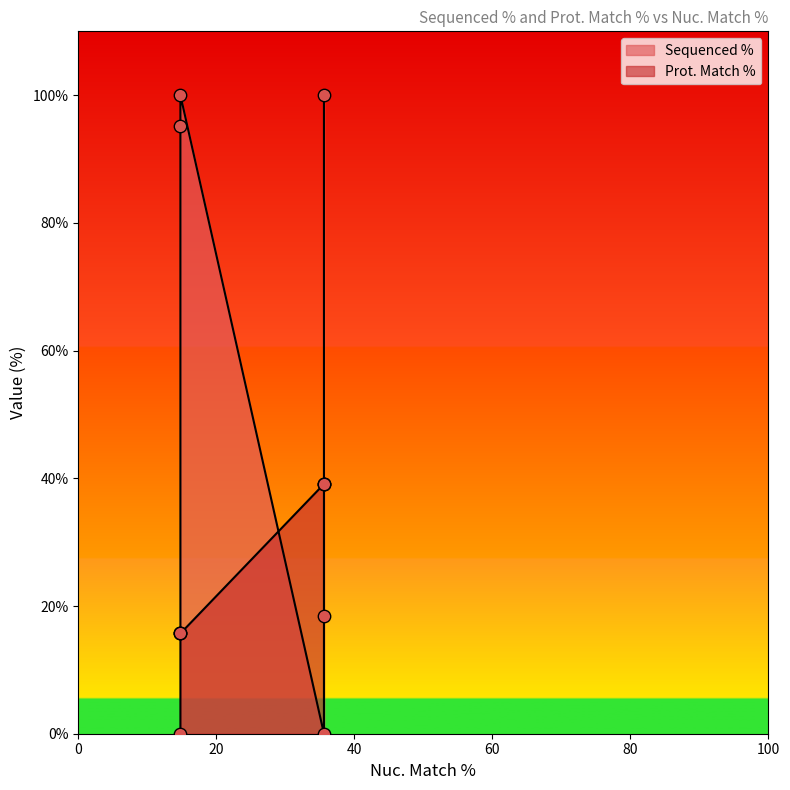

Which has a higher value, 14.8 or 35.6?

14.8